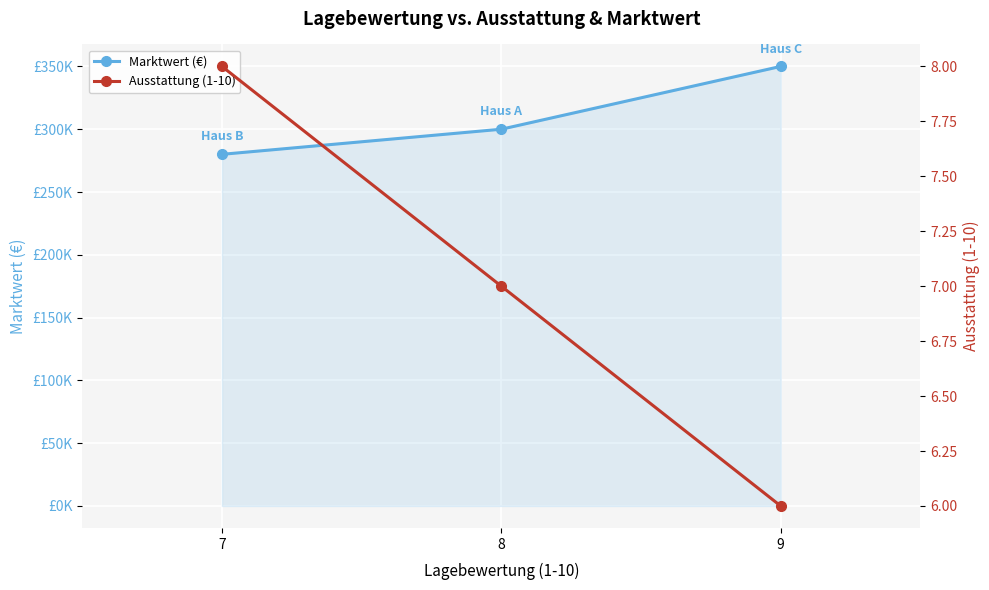

At which label is Marktwert (€) closest to 315000?

8